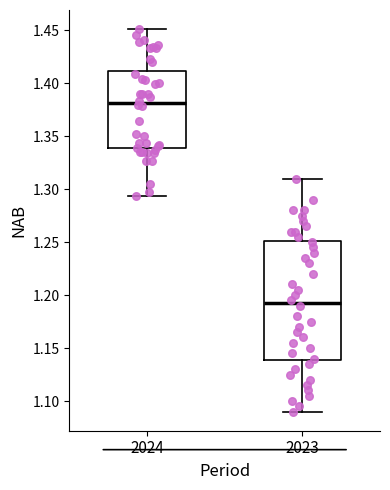

Reading left to right, transcribe this box plot: for each box, give where its median line is, the range the box spans, and where its two whiskers end, as read against the y-axis. The values are not printed on the chart, so give them approximately, as read against the axis.

2024: median 1.380, box 1.340 to 1.410, whiskers 1.295 to 1.450
2023: median 1.195, box 1.140 to 1.250, whiskers 1.090 to 1.310